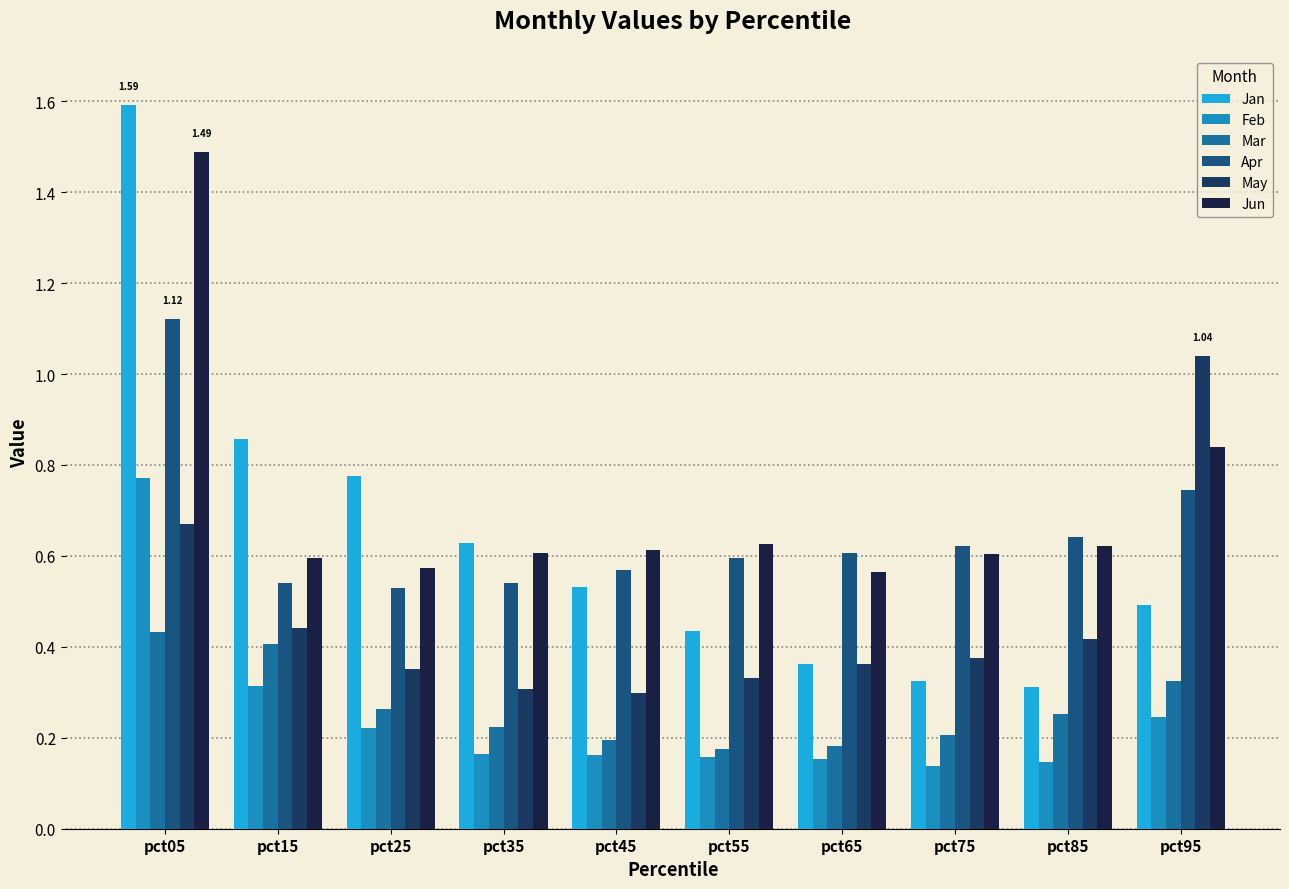

The May series shows 1.0 at pct05. True or false?

False